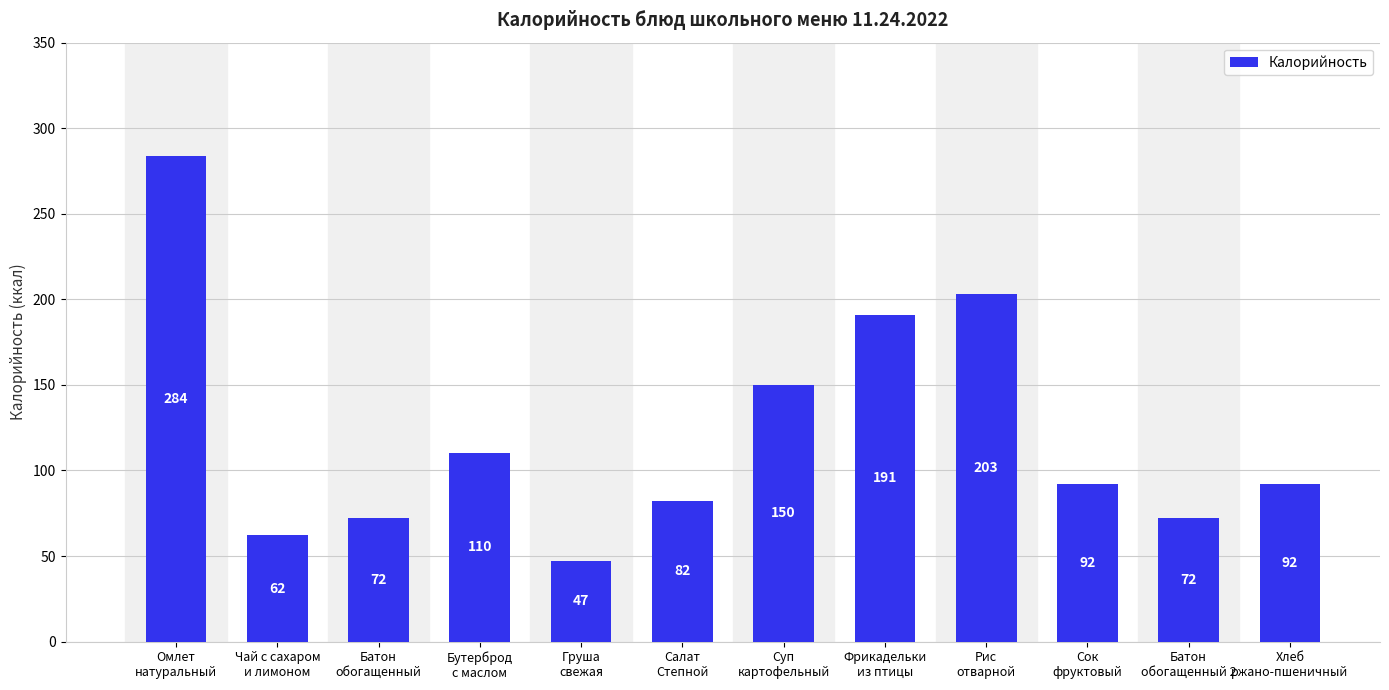

What is the smallest value displayed?

47